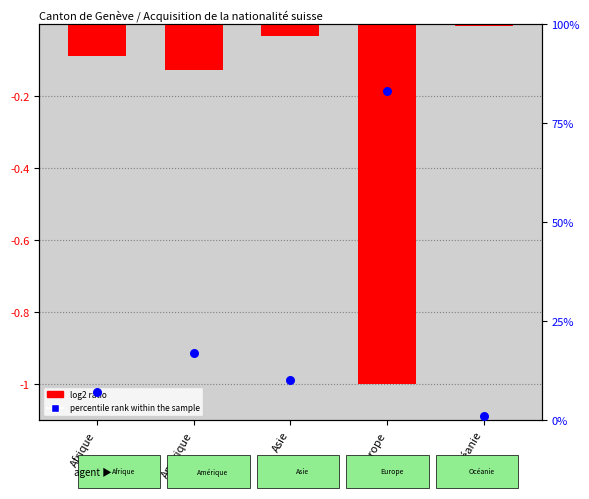

What are all the series names shown in the legend?

log2 ratio, percentile rank within the sample